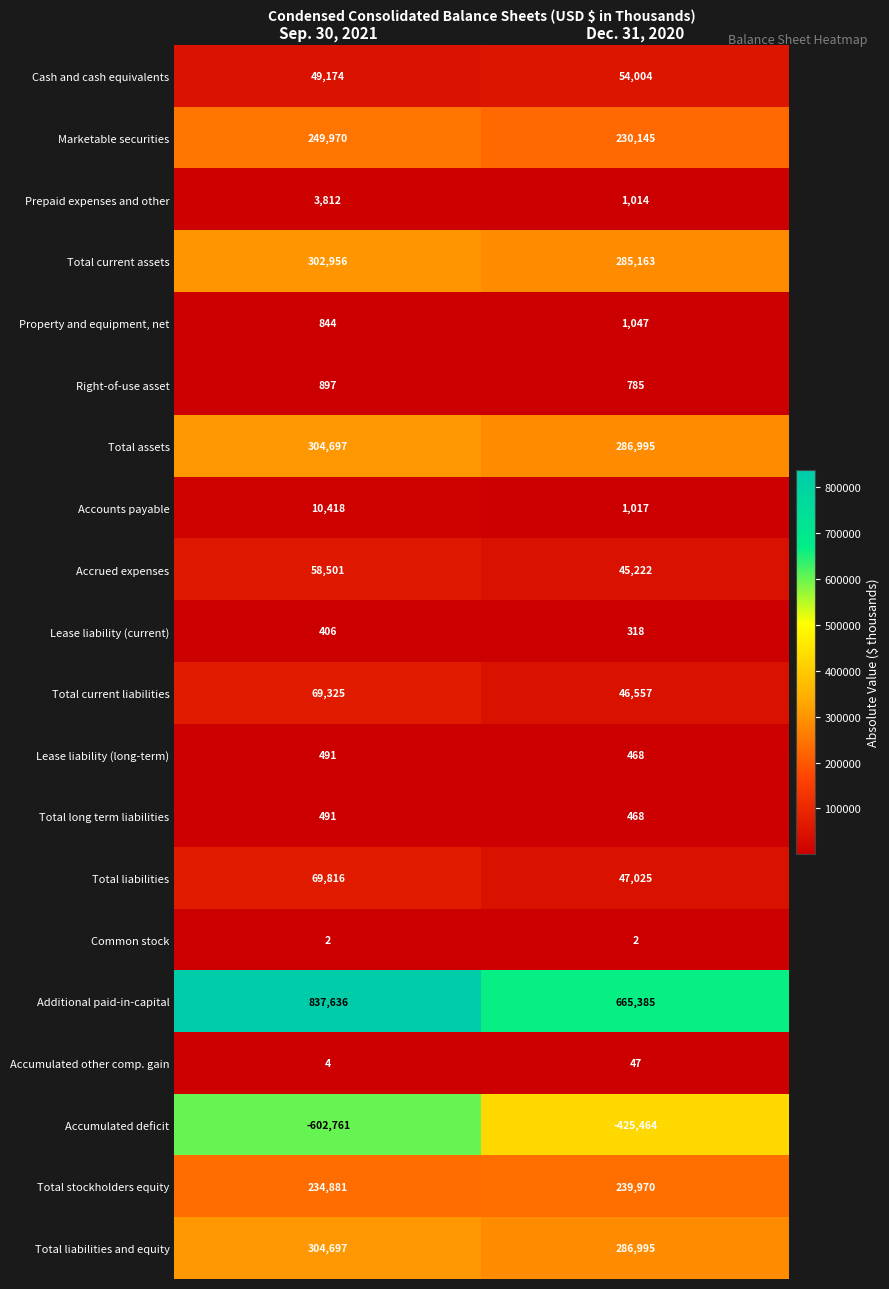

What is the sum of the Prepaid expenses and other values at Sep. 30, 2021 and Dec. 31, 2020?

4826